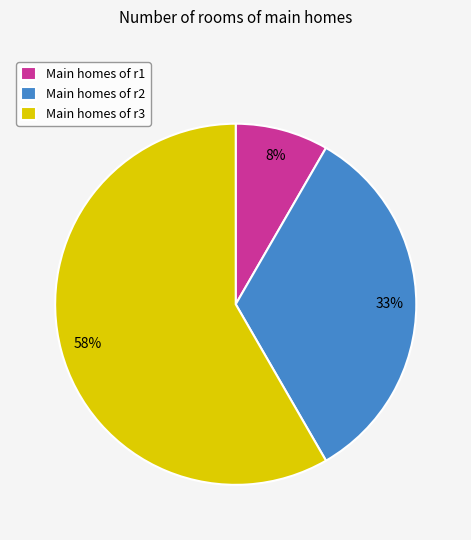

To the nearest percent, what percentage of the pie is Main homes of r1?

8%